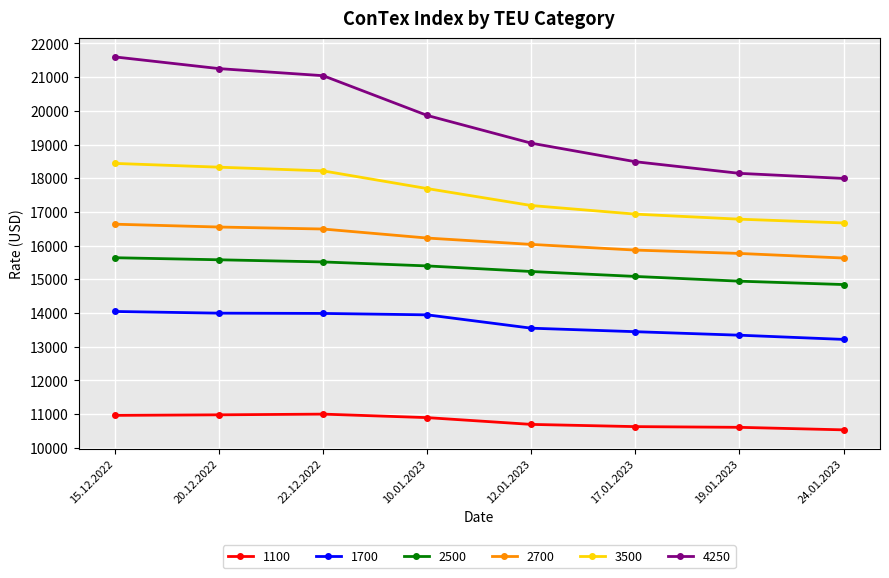

The value of 3500 at 17.01.2023 is 23588. True or false?

False